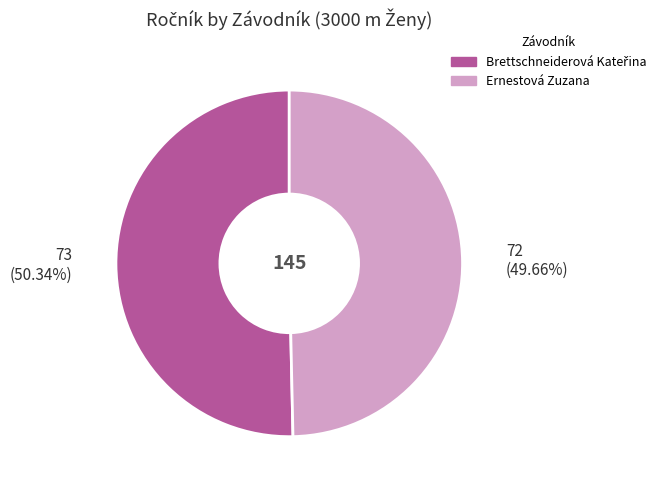

Which category has the smallest portion of the pie?

Ernestová Zuzana